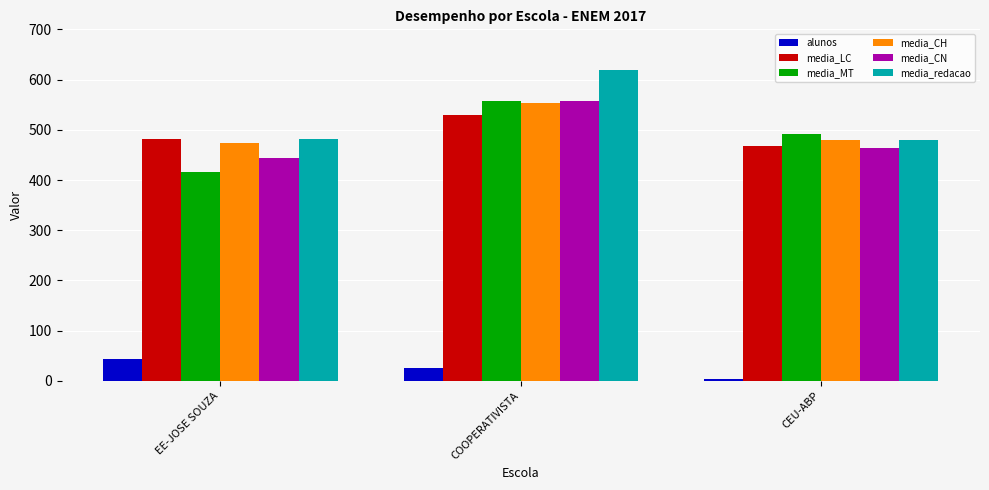

What is the value of the media_LC bar at the 2nd from the left?

529.0